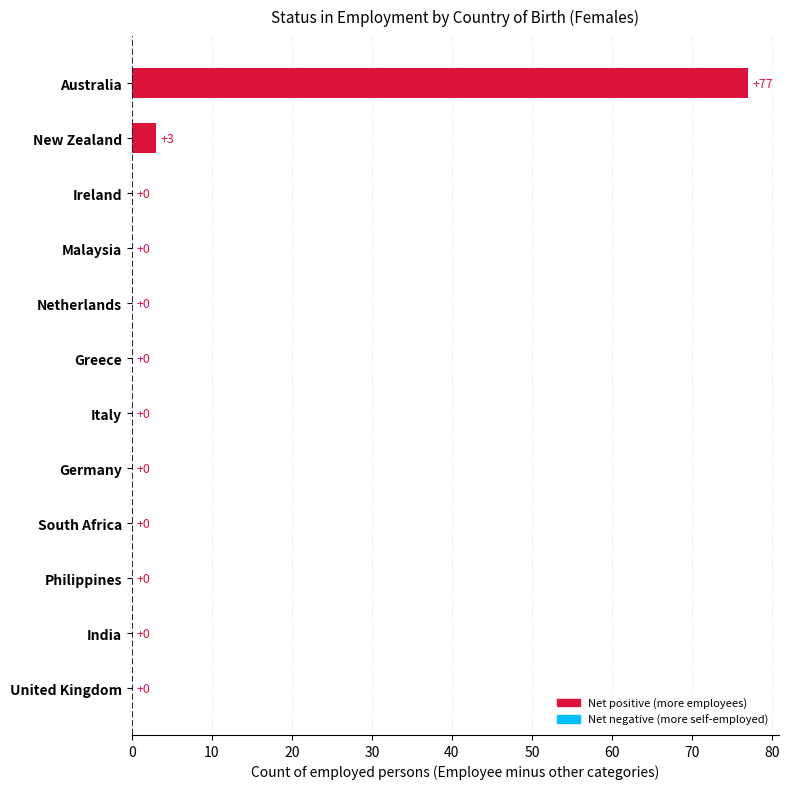

What is the greatest value displayed?

77